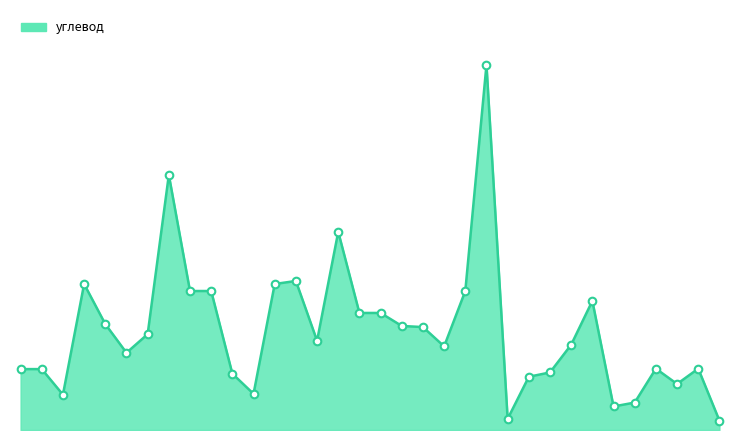

Is this an area chart (filled region under the line)?

Yes